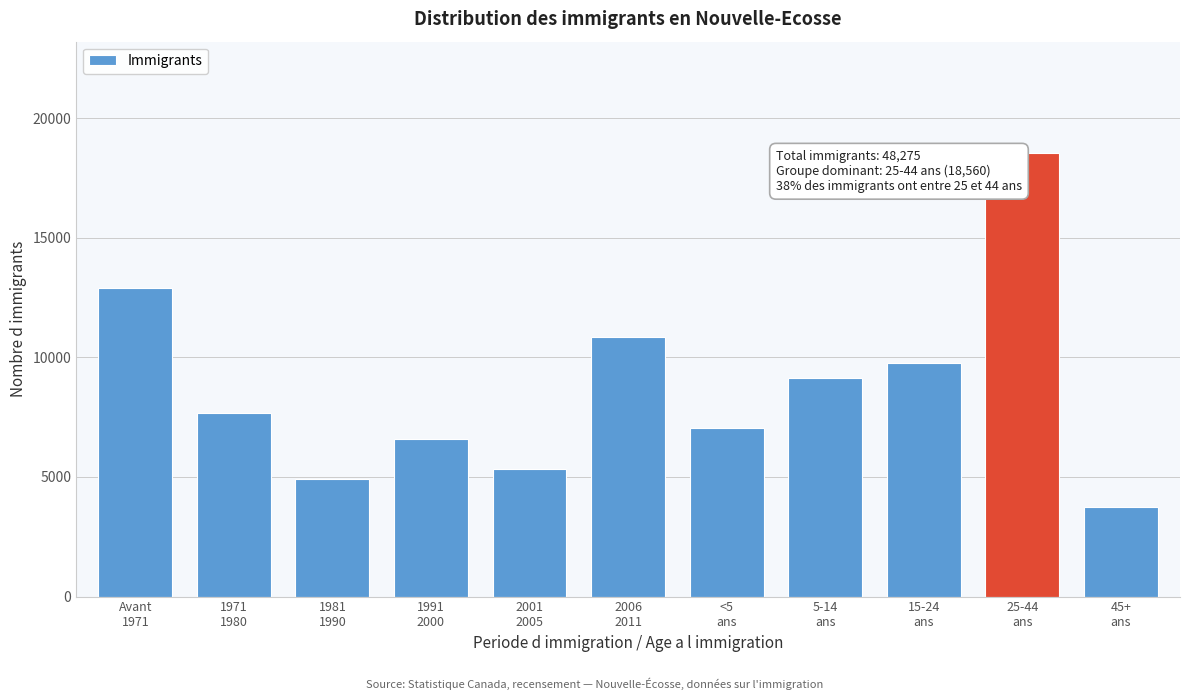

Reading left to right, transcribe all the data shown in this chart.

12895	7690	4910	6600	5320	10860	7035	9155	9785	18560	3745